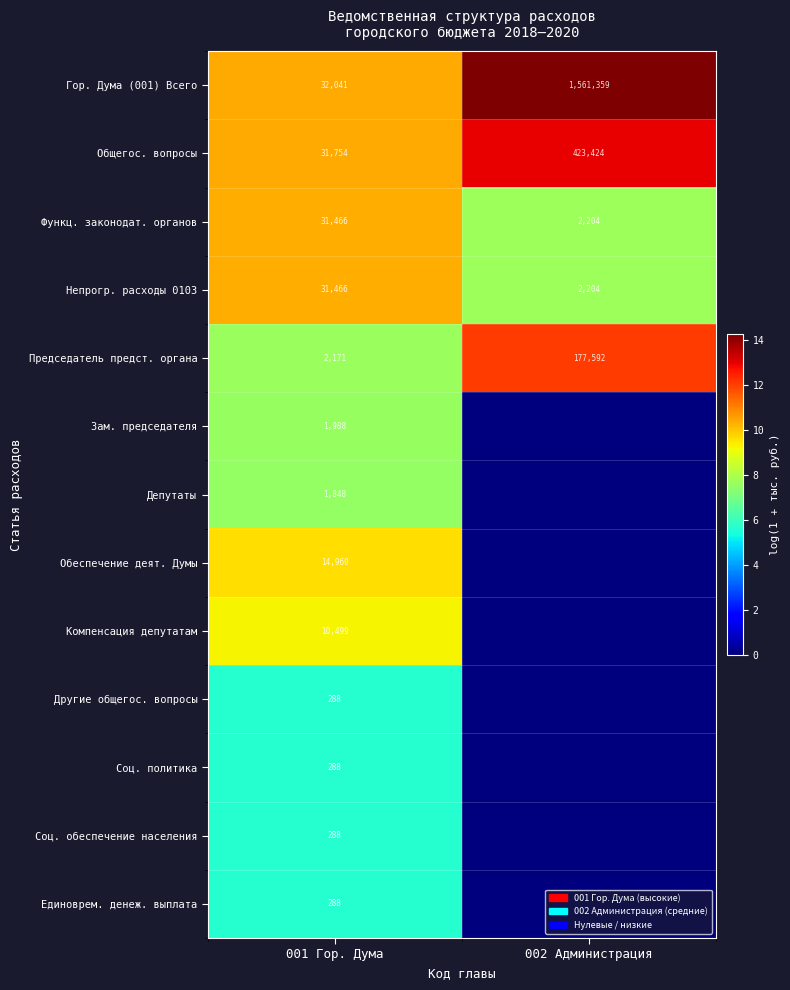

Is the value of Депутаты at 001 Гор. Дума greater than the value of Единоврем. денеж. выплата at 001 Гор. Дума?

Yes